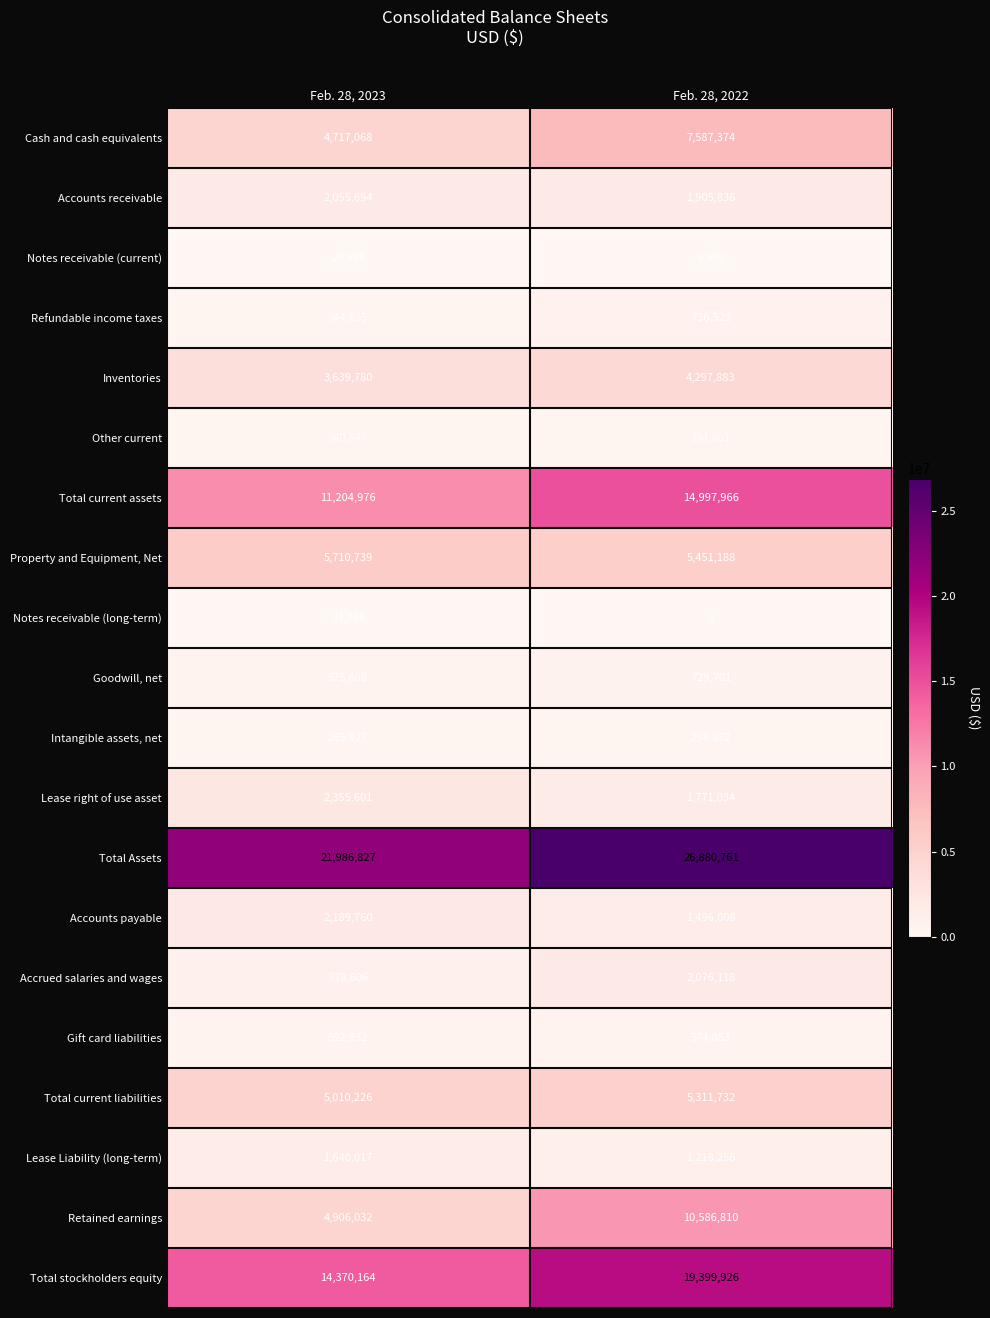

Which series has the largest range (max minus min)?

Retained earnings